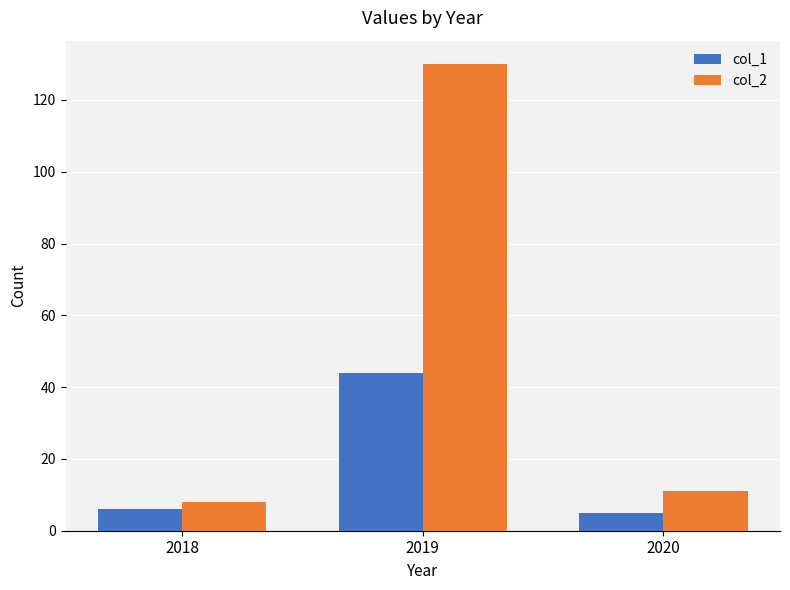

What is the difference between the maximum and minimum values in the col_1 series?

39